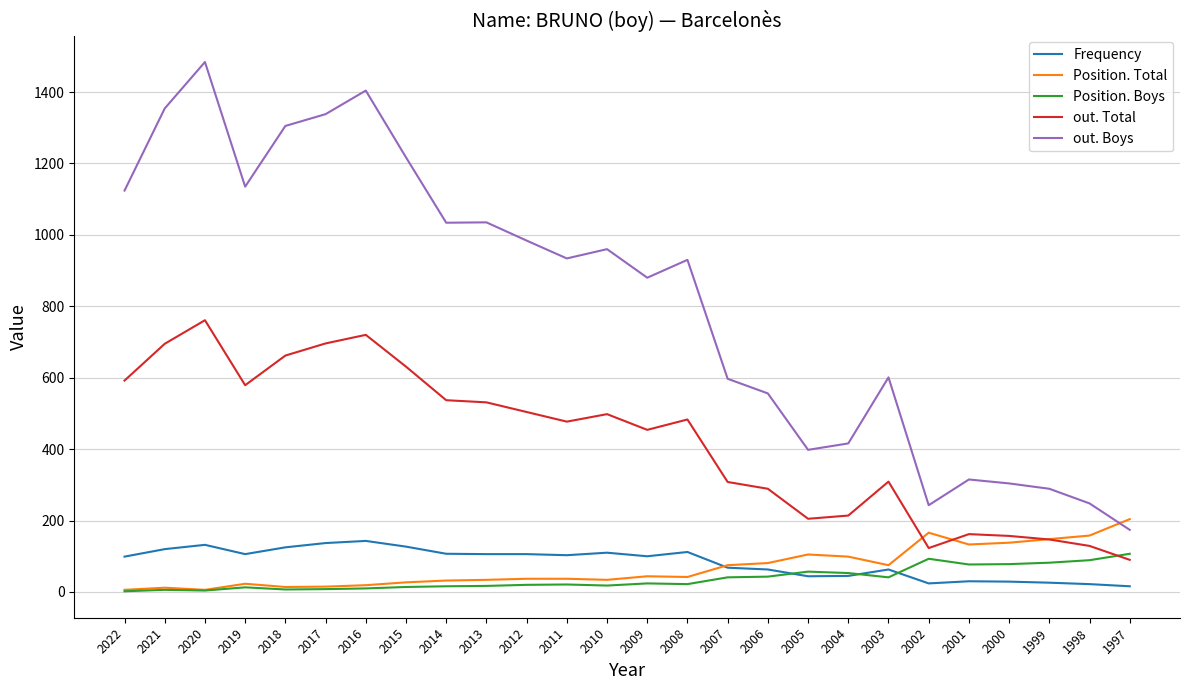

What are all the series names shown in the legend?

Frequency, Position. Total, Position. Boys, out. Total, out. Boys